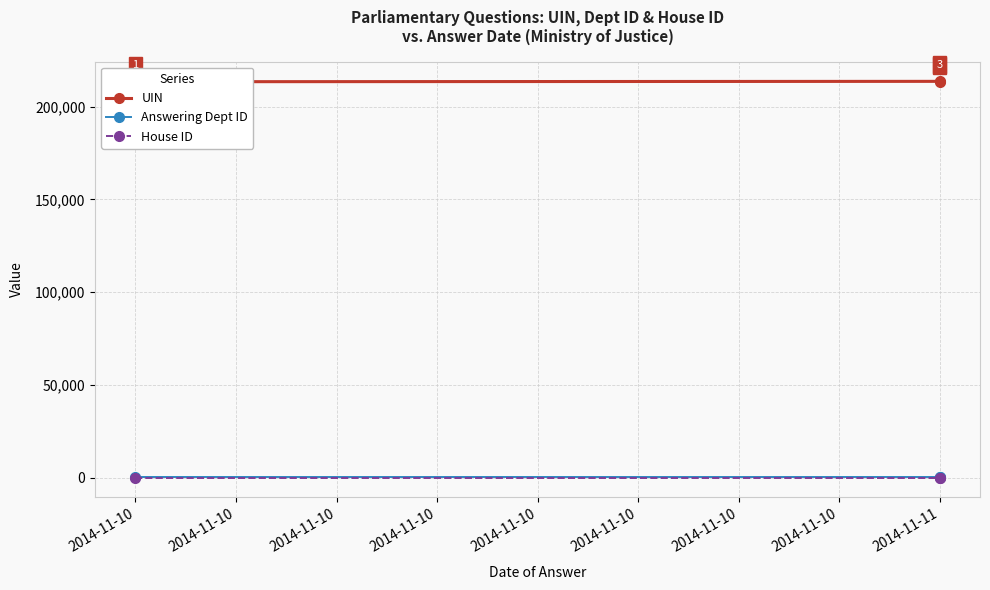

Reading left to right, transcribe all the data shown in this chart.

UIN: 213486	213689	213414
Answering Dept ID: 54	54	54
House ID: 1	1	1